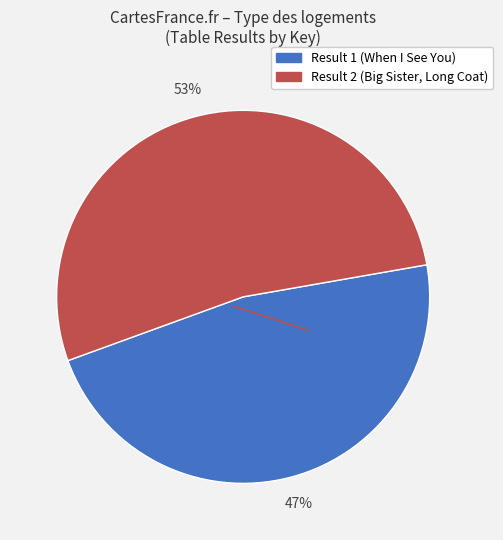

Is there a majority slice in this chart?

Yes